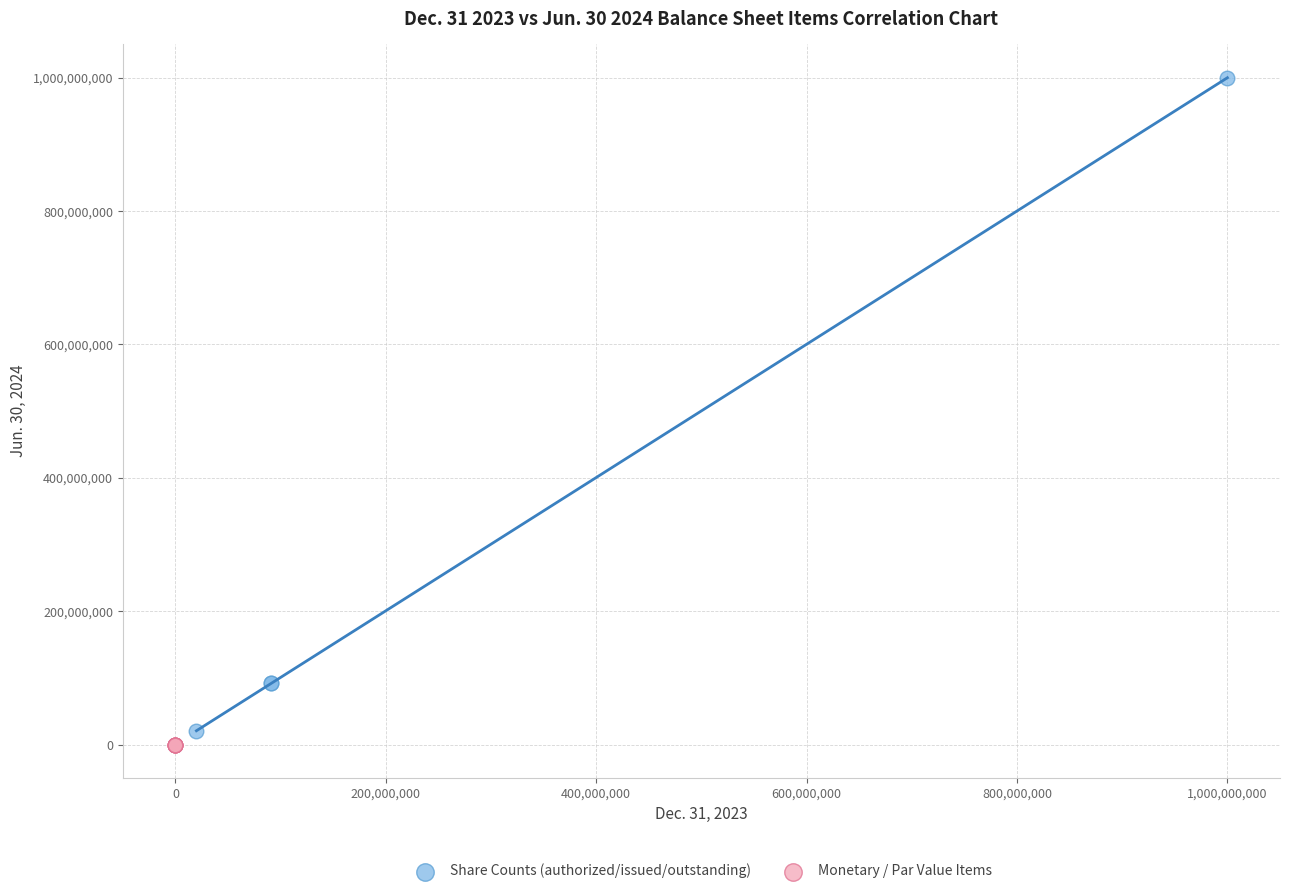

Which series contains the lowest Y value?

Monetary / Par Value Items